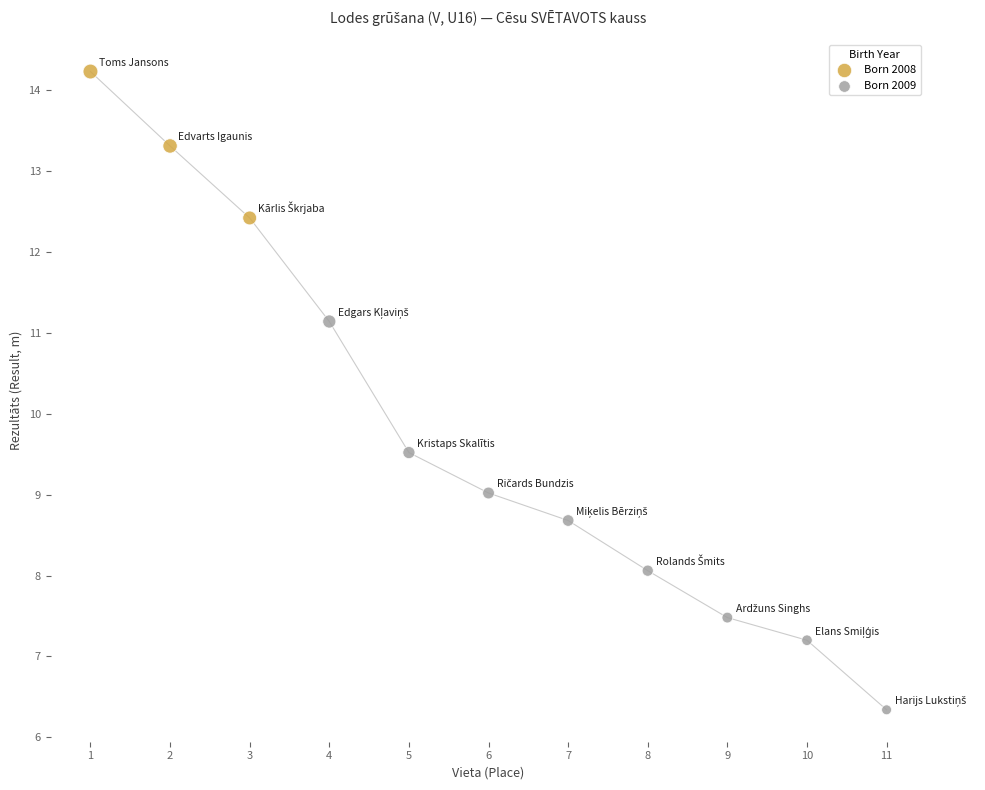

Which series reaches the maximum Y coordinate?

Born 2008